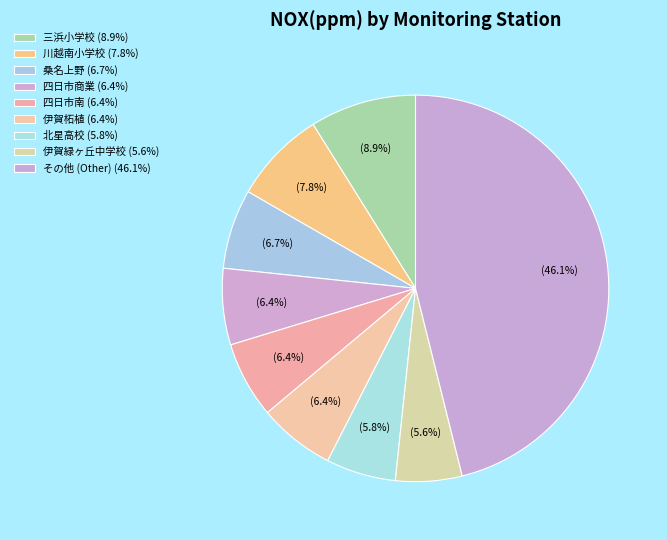

How many slices are in this pie chart?

9